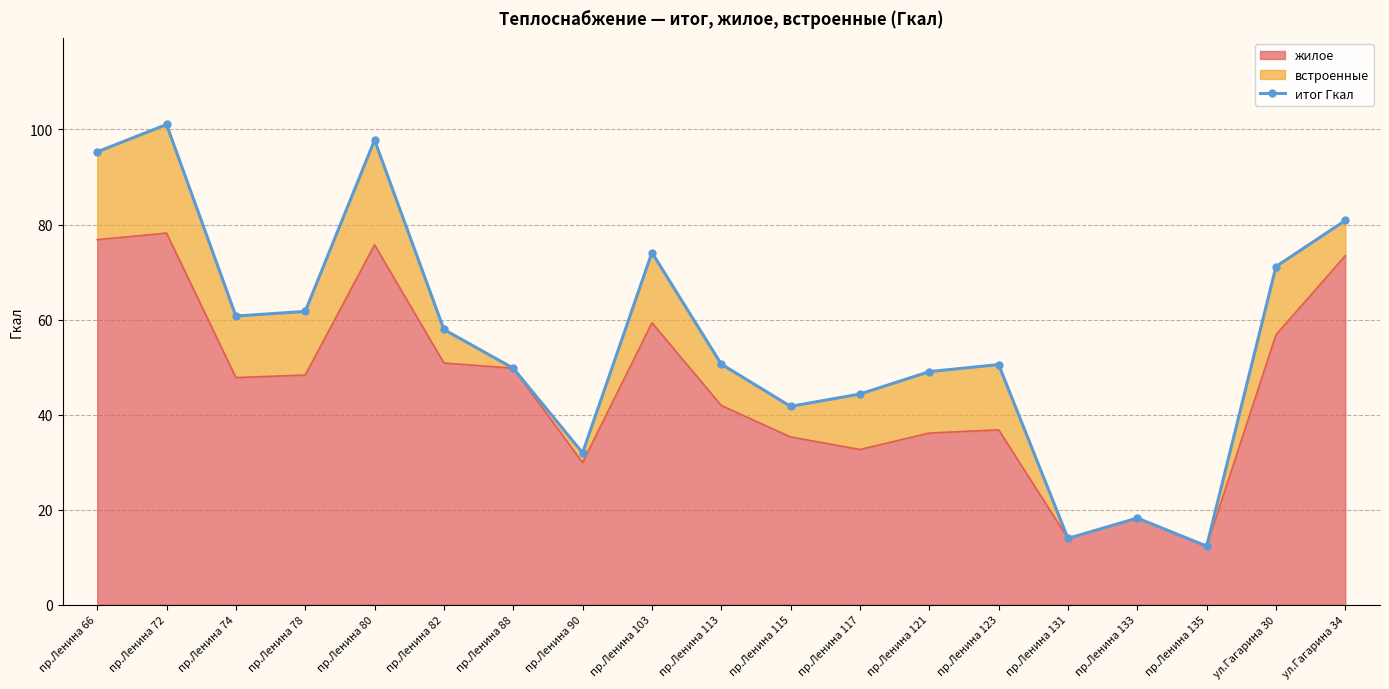

Between ул.Гагарина 34 and пр.Ленина 133, which is larger?

ул.Гагарина 34